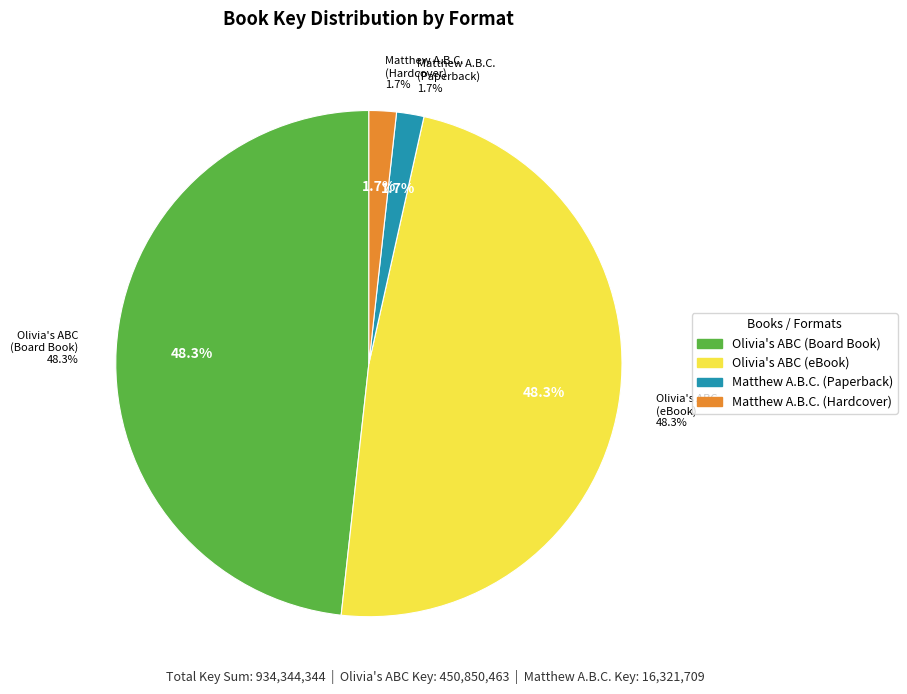

What percentage do Result 2 (Matthew ABC - Hardcover) and Result 1 (Olivia ABC - eBook) together represent?

50.0%